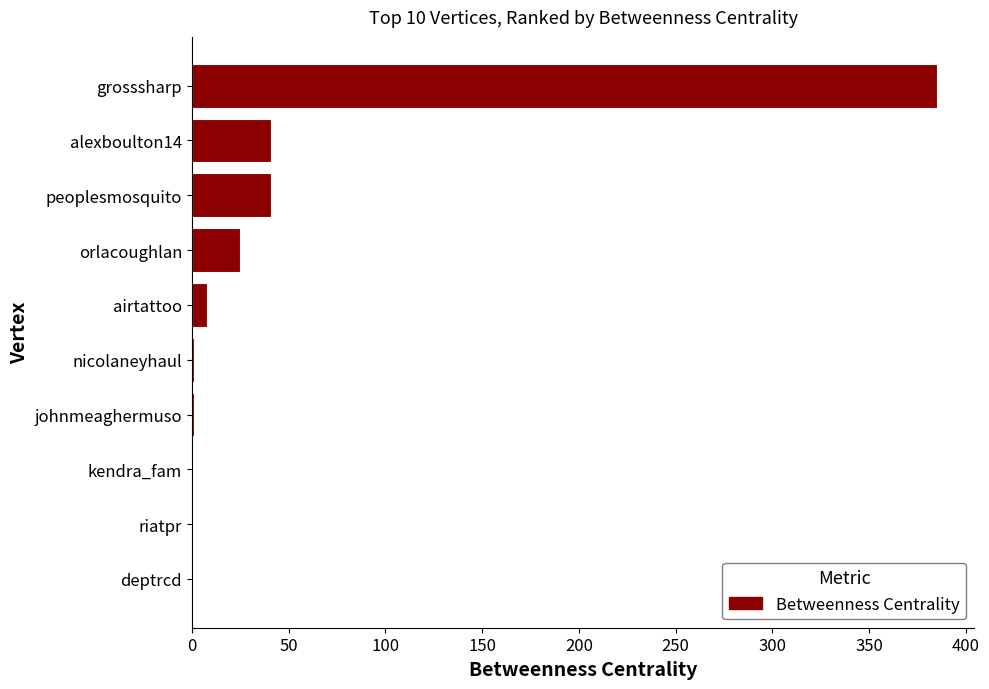

What is the greatest value displayed?

385